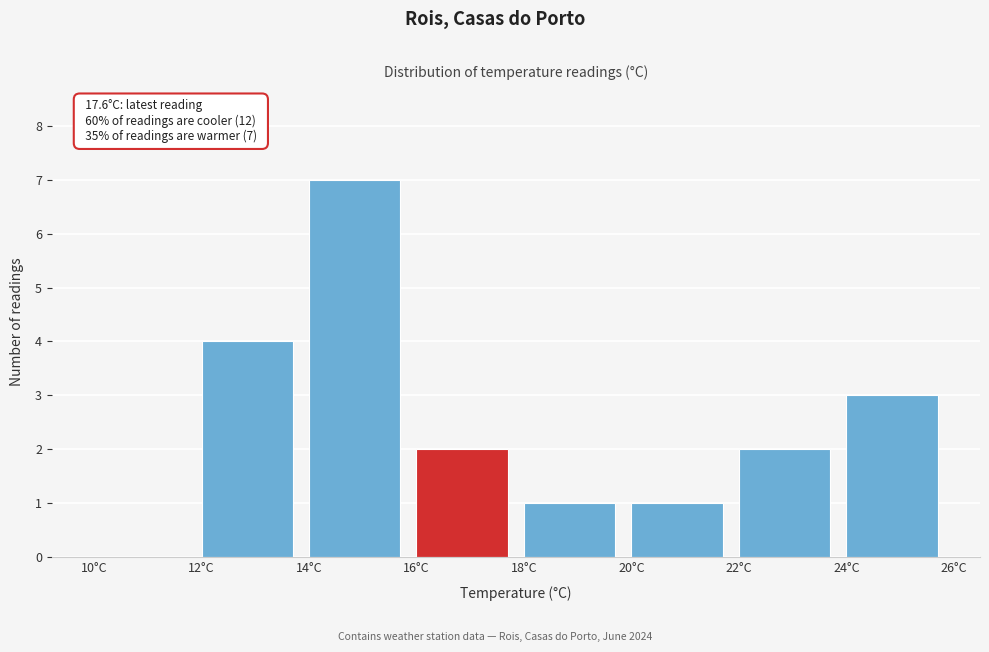

Over which range of the x-axis is the bar tallest?

14 to 16